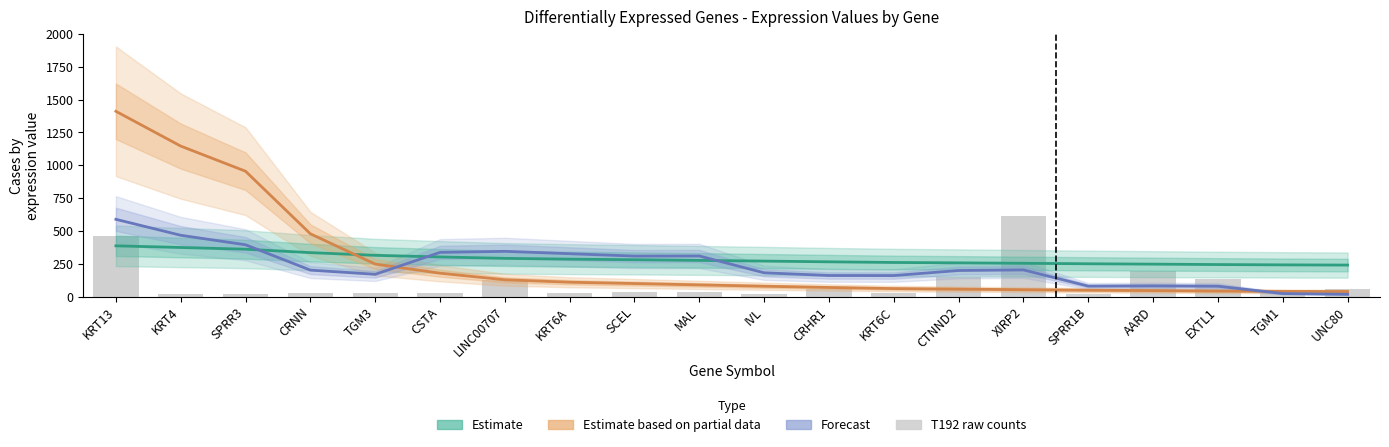

What value does the T192 (raw counts) series have at CTNND2?

152.0